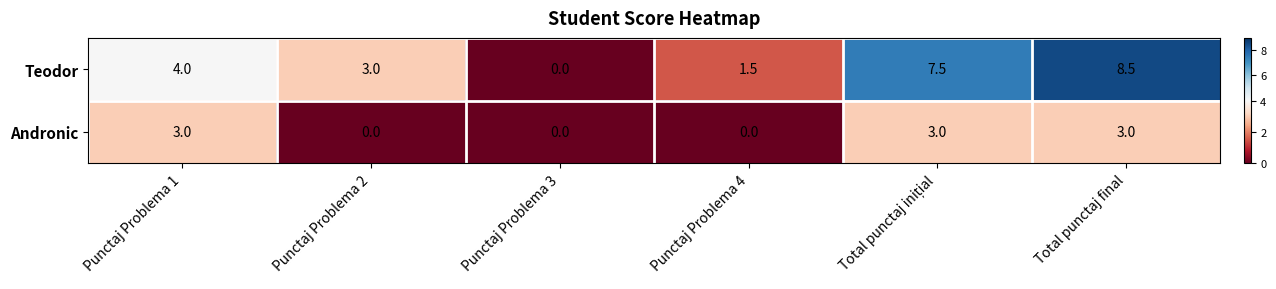

What is the spread (max minus min) of values at Total punctaj final?

5.5